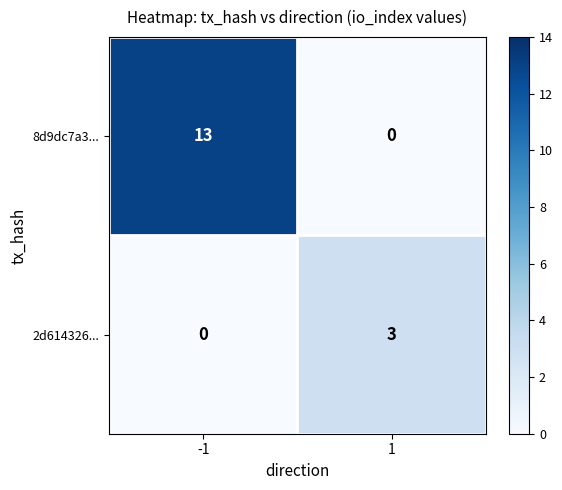

What value does the 2d614326... series have at 1?

3